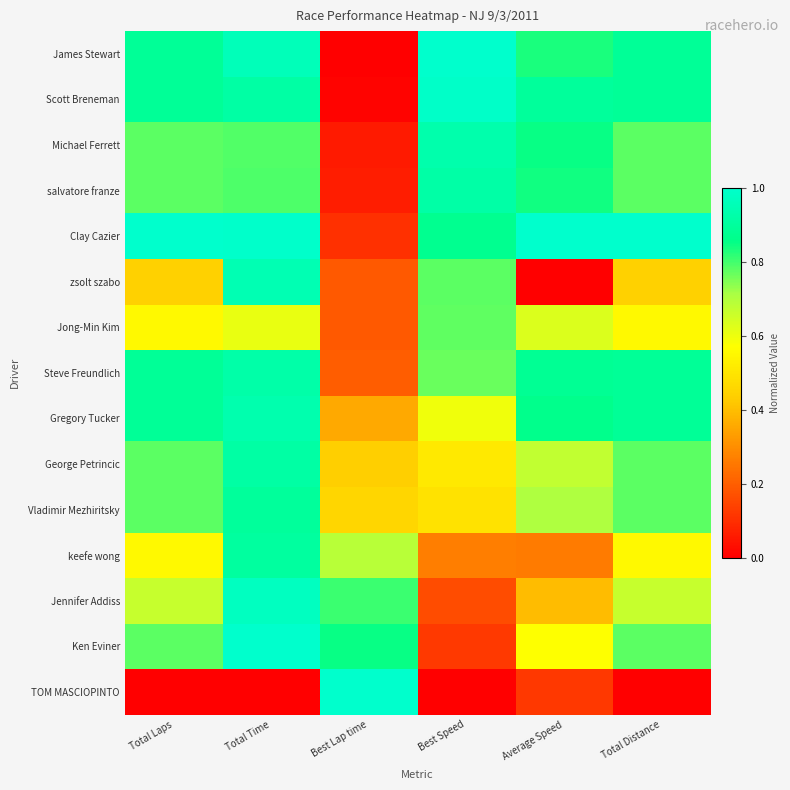

Which label corresponds to the largest value in the chart?

Best Speed